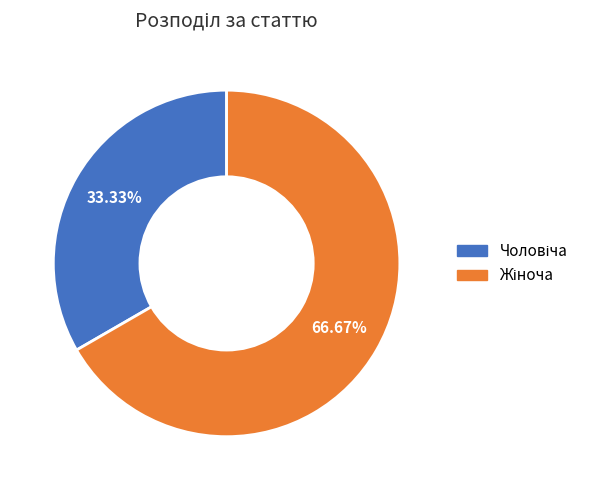

Does any single category account for the majority?

Yes